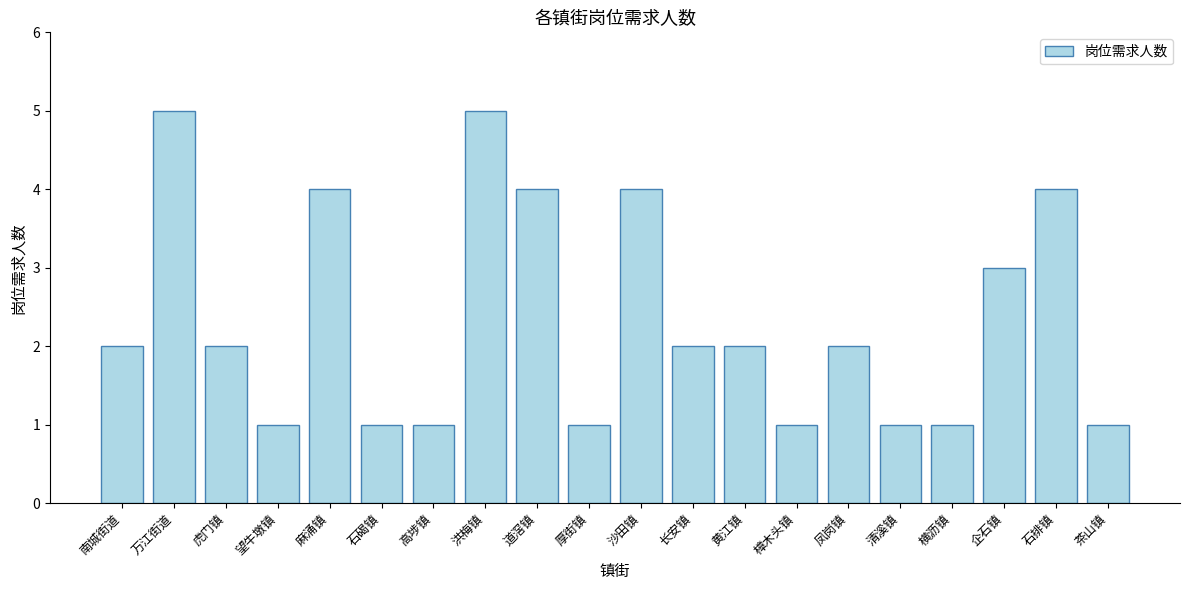

Does the chart contain any negative values?

No